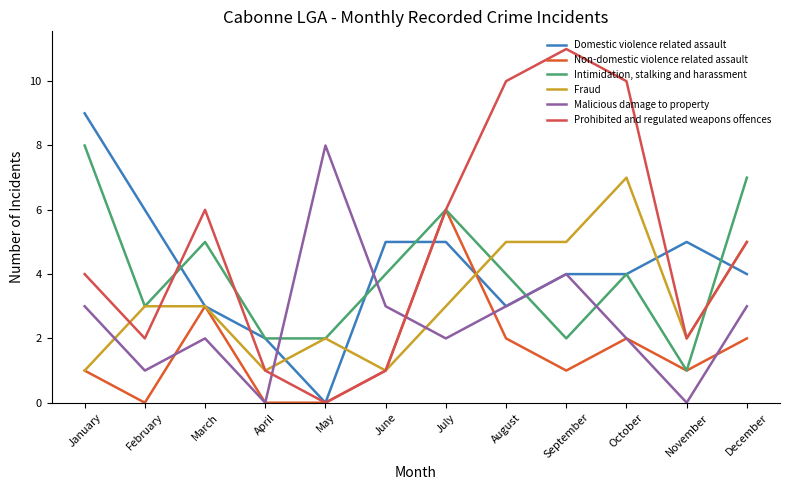

What are all the series names shown in the legend?

Domestic violence related assault, Non-domestic violence related assault, Intimidation, stalking and harassment, Fraud, Malicious damage to property, Prohibited and regulated weapons offences